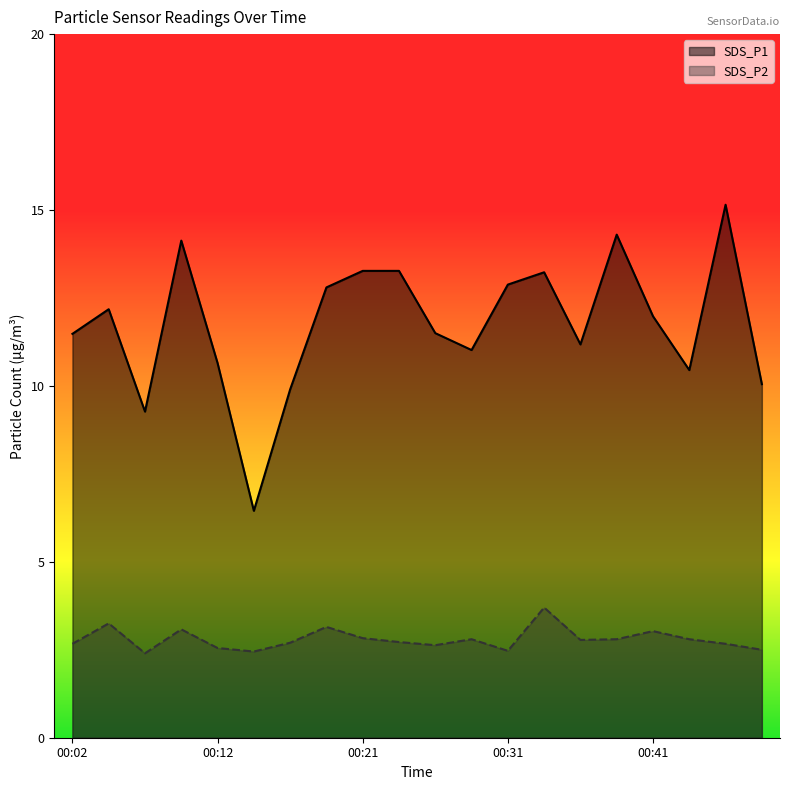

Which series changed the most between 00:16 and 00:19?

SDS_P1